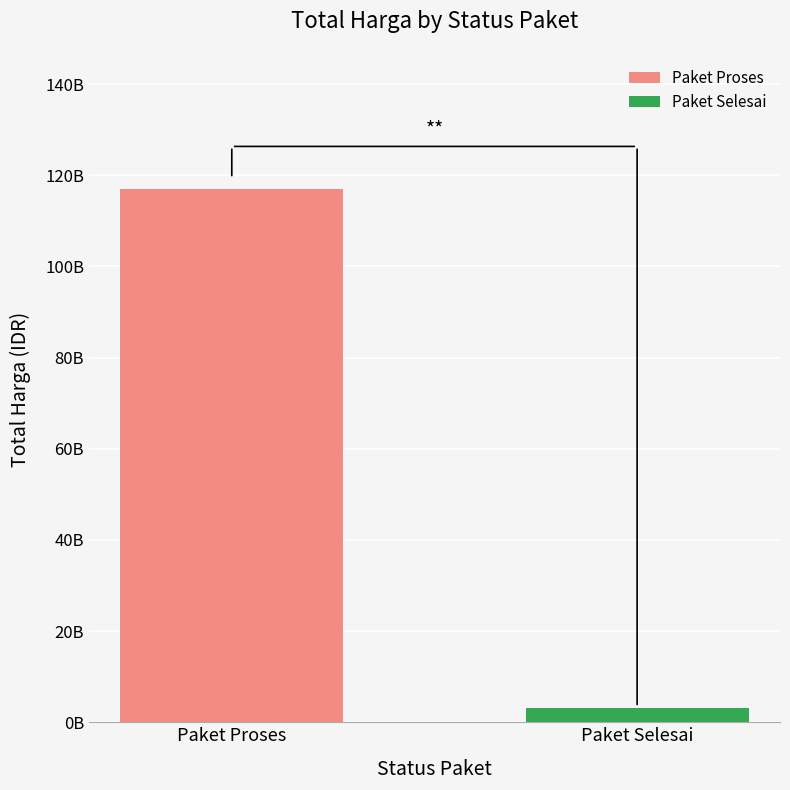

Does the chart contain any negative values?

No